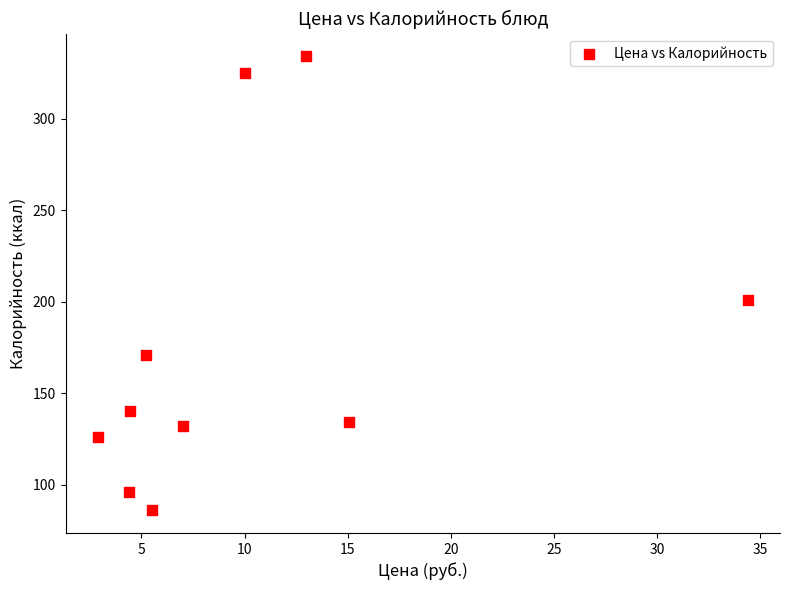

What Y value in the scatter plot is closest to 210?

201